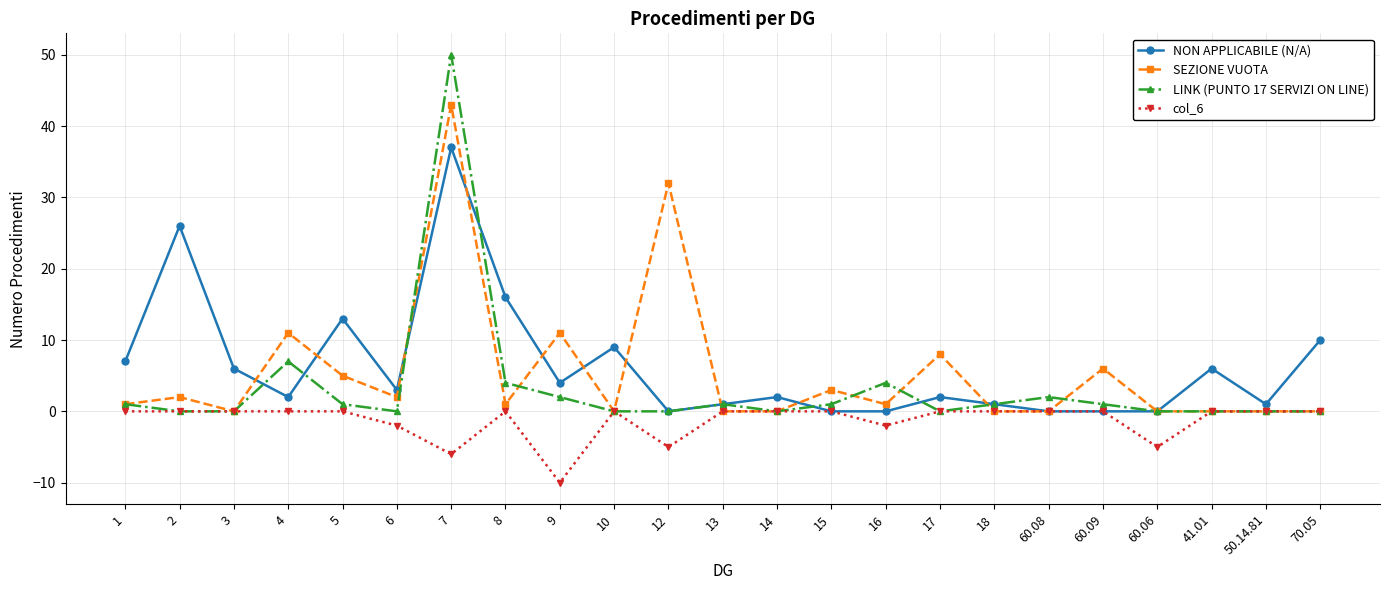

Count the number of data series in this chart.

4